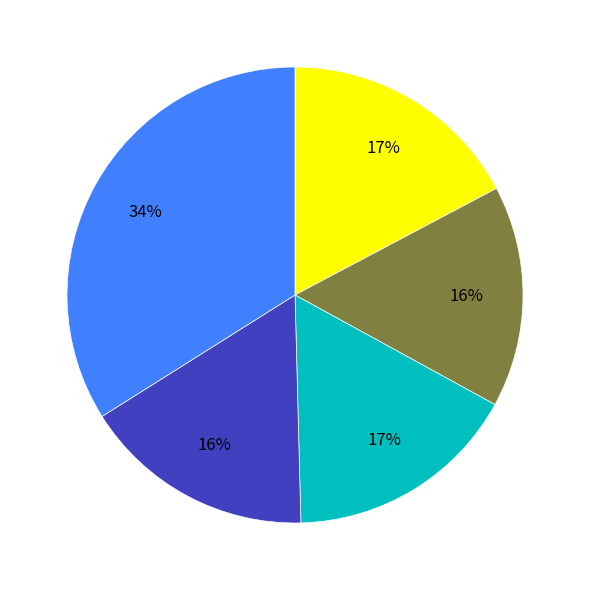

Does any single category account for the majority?

No